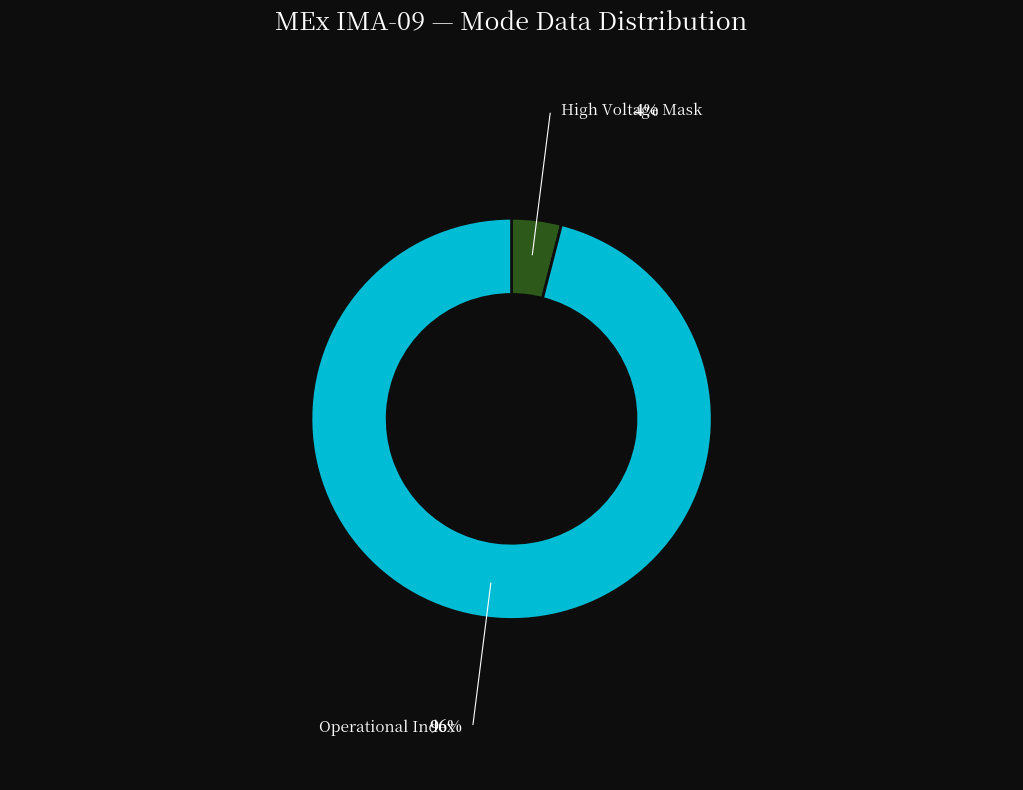

Count the number of slices in the pie.

2